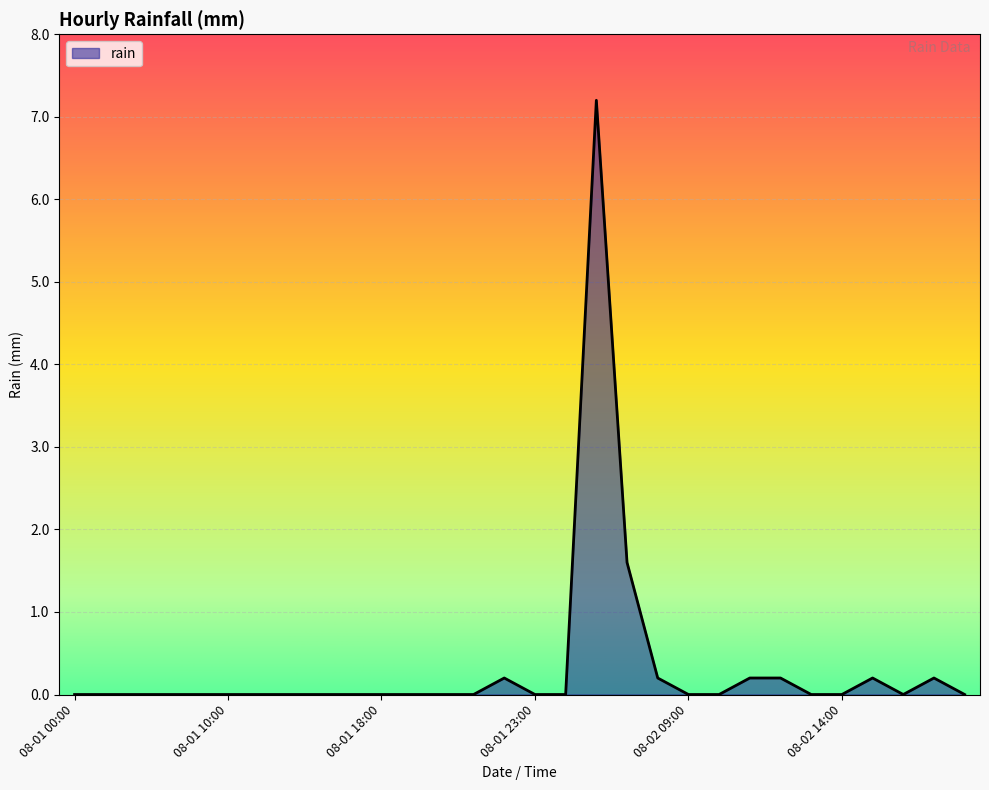

What is the greatest value displayed?

7.2